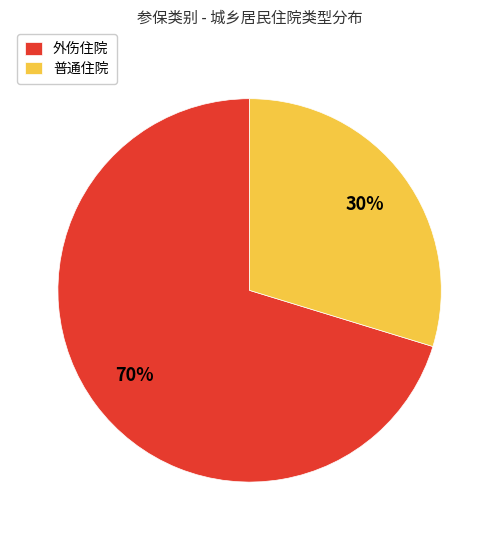

Rank the categories by value from lowest to highest.

普通住院, 外伤住院